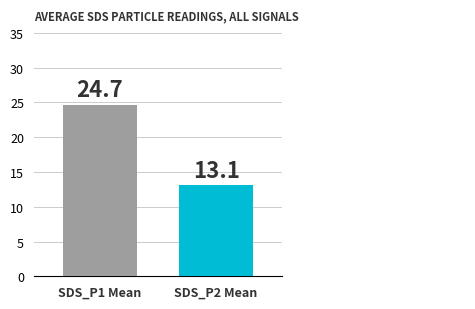

What is the value of the 1st bar from the left?

24.7